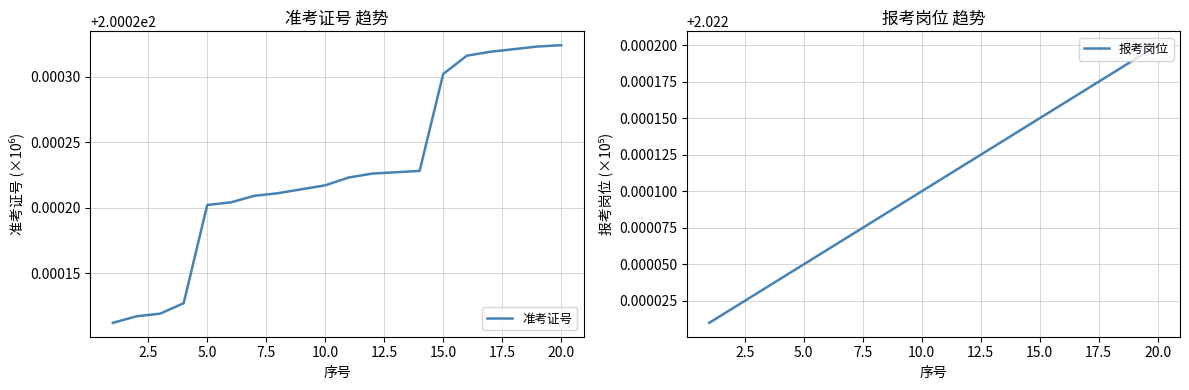

Does the chart display data point markers on the line(s)?

No